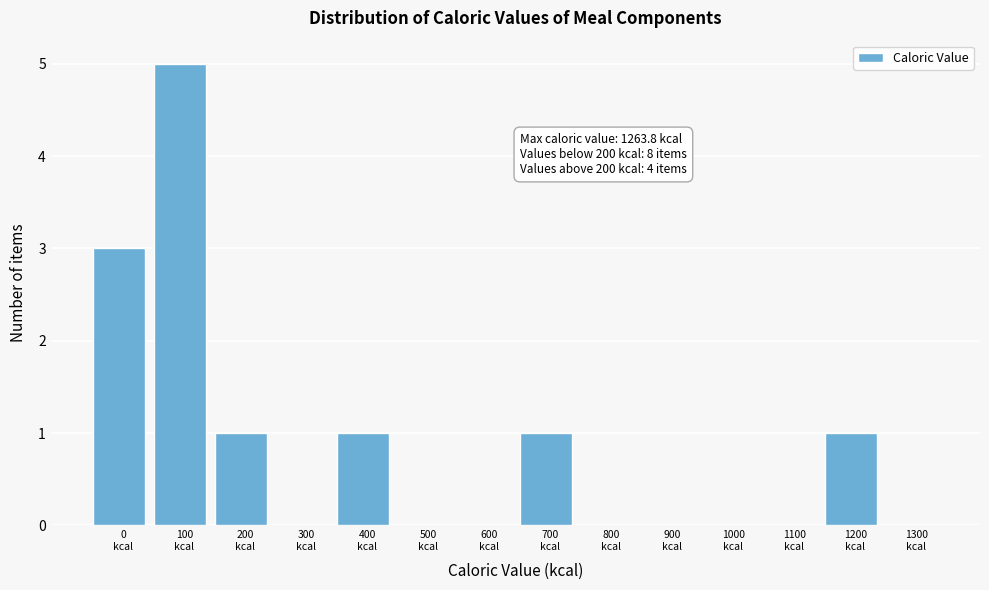

What is the greatest value displayed?

5